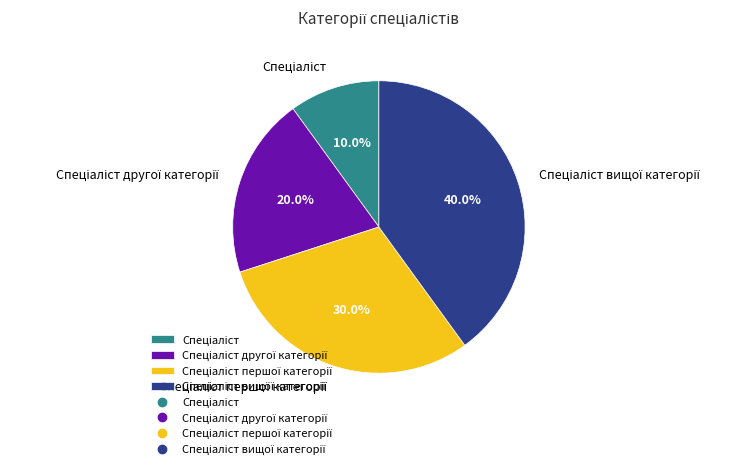

Is there any slice that represents more than half of the pie?

No